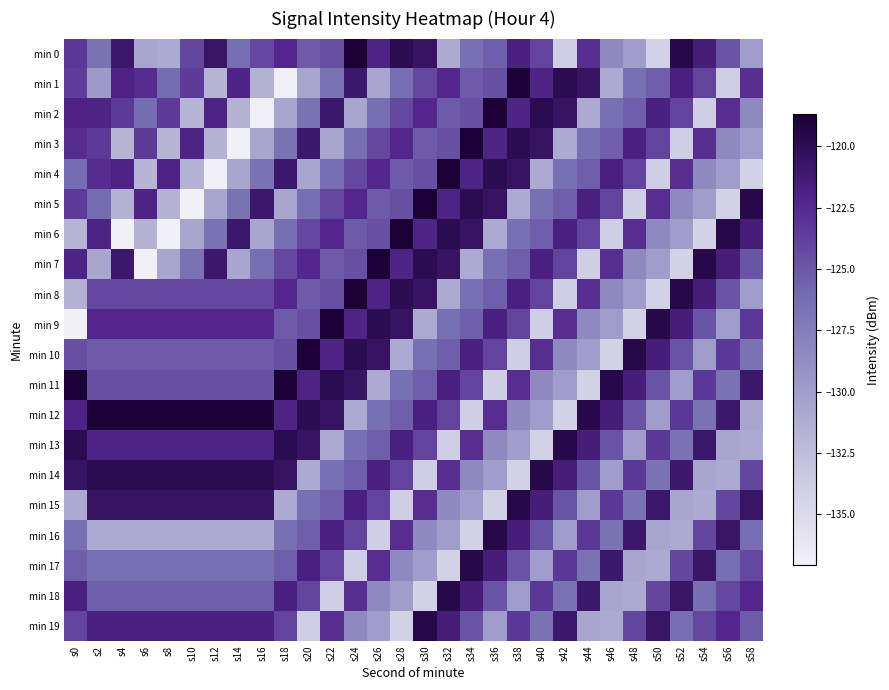

Reading left to right, what are all the values shown in this chart?

min 0: s0=-123.2	s2=-126.6	s4=-121.0	s6=-130.6	s8=-131.0	s10=-124.1	s12=-120.8	s14=-126.3	s16=-124.2	s18=-122.3	s20=-125.2	s22=-124.5	s24=-118.7	s26=-122.1	s28=-119.8	s30=-120.6	s32=-131.0	s34=-126.4	s36=-125.4	s38=-121.8	s40=-124.0	s42=-133.9	s44=-122.8	s46=-128.4	s48=-130.0	s50=-134.2	s52=-119.6	s54=-121.6	s56=-124.8	s58=-129.9
min 1: s0=-123.7	s2=-129.8	s4=-122.0	s6=-122.7	s8=-126.2	s10=-123.4	s12=-131.8	s14=-122.0	s16=-131.5	s18=-137.1	s20=-130.6	s22=-126.6	s24=-121.0	s26=-130.6	s28=-126.3	s30=-124.2	s32=-122.3	s34=-125.2	s36=-124.5	s38=-118.7	s40=-122.1	s42=-119.8	s44=-120.6	s46=-131.0	s48=-126.4	s50=-125.4	s52=-121.8	s54=-124.0	s56=-133.9	s58=-122.8
min 2: s0=-122.0	s2=-122.0	s4=-123.4	s6=-126.2	s8=-123.4	s10=-131.8	s12=-122.0	s14=-131.5	s16=-137.1	s18=-130.6	s20=-126.6	s22=-121.0	s24=-130.6	s26=-126.3	s28=-124.2	s30=-122.3	s32=-125.2	s34=-124.5	s36=-118.7	s38=-122.1	s40=-119.8	s42=-120.6	s44=-131.0	s46=-126.4	s48=-125.4	s50=-121.8	s52=-124.0	s54=-133.9	s56=-122.8	s58=-128.4
min 3: s0=-122.7	s2=-123.4	s4=-131.8	s6=-123.4	s8=-131.8	s10=-122.0	s12=-131.5	s14=-137.1	s16=-130.6	s18=-126.6	s20=-121.0	s22=-130.6	s24=-126.3	s26=-124.2	s28=-122.3	s30=-125.2	s32=-124.5	s34=-118.7	s36=-122.1	s38=-119.8	s40=-120.6	s42=-131.0	s44=-126.4	s46=-125.4	s48=-121.8	s50=-124.0	s52=-133.9	s54=-122.8	s56=-128.4	s58=-130.0
min 4: s0=-126.2	s2=-122.7	s4=-122.0	s6=-131.8	s8=-122.0	s10=-131.5	s12=-137.1	s14=-130.6	s16=-126.6	s18=-121.0	s20=-130.6	s22=-126.3	s24=-124.2	s26=-122.3	s28=-125.2	s30=-124.5	s32=-118.7	s34=-122.1	s36=-119.8	s38=-120.6	s40=-131.0	s42=-126.4	s44=-125.4	s46=-121.8	s48=-124.0	s50=-133.9	s52=-122.8	s54=-128.4	s56=-130.0	s58=-134.2
min 5: s0=-123.4	s2=-126.2	s4=-131.5	s6=-122.0	s8=-131.5	s10=-137.1	s12=-130.6	s14=-126.6	s16=-121.0	s18=-130.6	s20=-126.3	s22=-124.2	s24=-122.3	s26=-125.2	s28=-124.5	s30=-118.7	s32=-122.1	s34=-119.8	s36=-120.6	s38=-131.0	s40=-126.4	s42=-125.4	s44=-121.8	s46=-124.0	s48=-133.9	s50=-122.8	s52=-128.4	s54=-130.0	s56=-134.2	s58=-119.6
min 6: s0=-131.8	s2=-122.1	s4=-137.1	s6=-131.5	s8=-137.1	s10=-130.6	s12=-126.6	s14=-121.0	s16=-130.6	s18=-126.3	s20=-124.2	s22=-122.3	s24=-125.2	s26=-124.5	s28=-118.7	s30=-122.1	s32=-119.8	s34=-120.6	s36=-131.0	s38=-126.4	s40=-125.4	s42=-121.8	s44=-124.0	s46=-133.9	s48=-122.8	s50=-128.4	s52=-130.0	s54=-134.2	s56=-119.6	s58=-121.6
min 7: s0=-122.0	s2=-130.6	s4=-121.0	s6=-137.1	s8=-130.6	s10=-126.6	s12=-121.0	s14=-130.6	s16=-126.3	s18=-124.2	s20=-122.3	s22=-125.2	s24=-124.5	s26=-118.7	s28=-122.1	s30=-119.8	s32=-120.6	s34=-131.0	s36=-126.4	s38=-125.4	s40=-121.8	s42=-124.0	s44=-133.9	s46=-122.8	s48=-128.4	s50=-130.0	s52=-134.2	s54=-119.6	s56=-121.6	s58=-124.8
min 8: s0=-131.5	s2=-124.2	s4=-124.2	s6=-124.2	s8=-124.2	s10=-124.2	s12=-124.2	s14=-124.2	s16=-124.2	s18=-122.3	s20=-125.2	s22=-124.5	s24=-118.7	s26=-122.1	s28=-119.8	s30=-120.6	s32=-131.0	s34=-126.4	s36=-125.4	s38=-121.8	s40=-124.0	s42=-133.9	s44=-122.8	s46=-128.4	s48=-130.0	s50=-134.2	s52=-119.6	s54=-121.6	s56=-124.8	s58=-129.9
min 9: s0=-137.1	s2=-122.3	s4=-122.3	s6=-122.3	s8=-122.3	s10=-122.3	s12=-122.3	s14=-122.3	s16=-122.3	s18=-125.2	s20=-124.5	s22=-118.7	s24=-122.1	s26=-119.8	s28=-120.6	s30=-131.0	s32=-126.4	s34=-125.4	s36=-121.8	s38=-124.0	s40=-133.9	s42=-122.8	s44=-128.4	s46=-130.0	s48=-134.2	s50=-119.6	s52=-121.6	s54=-124.8	s56=-129.9	s58=-123.2
min 10: s0=-124.5	s2=-125.2	s4=-125.2	s6=-125.2	s8=-125.2	s10=-125.2	s12=-125.2	s14=-125.2	s16=-125.2	s18=-124.5	s20=-118.7	s22=-122.1	s24=-119.8	s26=-120.6	s28=-131.0	s30=-126.4	s32=-125.4	s34=-121.8	s36=-124.0	s38=-133.9	s40=-122.8	s42=-128.4	s44=-130.0	s46=-134.2	s48=-119.6	s50=-121.6	s52=-124.8	s54=-129.9	s56=-123.2	s58=-126.6
min 11: s0=-118.7	s2=-124.5	s4=-124.5	s6=-124.5	s8=-124.5	s10=-124.5	s12=-124.5	s14=-124.5	s16=-124.5	s18=-118.7	s20=-122.1	s22=-119.8	s24=-120.6	s26=-131.0	s28=-126.4	s30=-125.4	s32=-121.8	s34=-124.0	s36=-133.9	s38=-122.8	s40=-128.4	s42=-130.0	s44=-134.2	s46=-119.6	s48=-121.6	s50=-124.8	s52=-129.9	s54=-123.2	s56=-126.6	s58=-121.0
min 12: s0=-122.1	s2=-118.7	s4=-118.7	s6=-118.7	s8=-118.7	s10=-118.7	s12=-118.7	s14=-118.7	s16=-118.7	s18=-122.1	s20=-119.8	s22=-120.6	s24=-131.0	s26=-126.4	s28=-125.4	s30=-121.8	s32=-124.0	s34=-133.9	s36=-122.8	s38=-128.4	s40=-130.0	s42=-134.2	s44=-119.6	s46=-121.6	s48=-124.8	s50=-129.9	s52=-123.2	s54=-126.6	s56=-121.0	s58=-130.6
min 13: s0=-119.8	s2=-122.1	s4=-122.1	s6=-122.1	s8=-122.1	s10=-122.1	s12=-122.1	s14=-122.1	s16=-122.1	s18=-119.8	s20=-120.6	s22=-131.0	s24=-126.4	s26=-125.4	s28=-121.8	s30=-124.0	s32=-133.9	s34=-122.8	s36=-128.4	s38=-130.0	s40=-134.2	s42=-119.6	s44=-121.6	s46=-124.8	s48=-129.9	s50=-123.2	s52=-126.6	s54=-121.0	s56=-130.6	s58=-131.0
min 14: s0=-120.6	s2=-119.8	s4=-119.8	s6=-119.8	s8=-119.8	s10=-119.8	s12=-119.8	s14=-119.8	s16=-119.8	s18=-120.6	s20=-131.0	s22=-126.4	s24=-125.4	s26=-121.8	s28=-124.0	s30=-133.9	s32=-122.8	s34=-128.4	s36=-130.0	s38=-134.2	s40=-119.6	s42=-121.6	s44=-124.8	s46=-129.9	s48=-123.2	s50=-126.6	s52=-121.0	s54=-130.6	s56=-131.0	s58=-124.1
min 15: s0=-131.0	s2=-120.6	s4=-120.6	s6=-120.6	s8=-120.6	s10=-120.6	s12=-120.6	s14=-120.6	s16=-120.6	s18=-131.0	s20=-126.4	s22=-125.4	s24=-121.8	s26=-124.0	s28=-133.9	s30=-122.8	s32=-128.4	s34=-130.0	s36=-134.2	s38=-119.6	s40=-121.6	s42=-124.8	s44=-129.9	s46=-123.2	s48=-126.6	s50=-121.0	s52=-130.6	s54=-131.0	s56=-124.1	s58=-120.8
min 16: s0=-126.4	s2=-131.0	s4=-131.0	s6=-131.0	s8=-131.0	s10=-131.0	s12=-131.0	s14=-131.0	s16=-131.0	s18=-126.4	s20=-125.4	s22=-121.8	s24=-124.0	s26=-133.9	s28=-122.8	s30=-128.4	s32=-130.0	s34=-134.2	s36=-119.6	s38=-121.6	s40=-124.8	s42=-129.9	s44=-123.2	s46=-126.6	s48=-121.0	s50=-130.6	s52=-131.0	s54=-124.1	s56=-120.8	s58=-126.3
min 17: s0=-125.4	s2=-126.4	s4=-126.4	s6=-126.4	s8=-126.4	s10=-126.4	s12=-126.4	s14=-126.4	s16=-126.4	s18=-125.4	s20=-121.8	s22=-124.0	s24=-133.9	s26=-122.8	s28=-128.4	s30=-130.0	s32=-134.2	s34=-119.6	s36=-121.6	s38=-124.8	s40=-129.9	s42=-123.2	s44=-126.6	s46=-121.0	s48=-130.6	s50=-131.0	s52=-124.1	s54=-120.8	s56=-126.3	s58=-124.2
min 18: s0=-121.8	s2=-125.4	s4=-125.4	s6=-125.4	s8=-125.4	s10=-125.4	s12=-125.4	s14=-125.4	s16=-125.4	s18=-121.8	s20=-124.0	s22=-133.9	s24=-122.8	s26=-128.4	s28=-130.0	s30=-134.2	s32=-119.6	s34=-121.6	s36=-124.8	s38=-129.9	s40=-123.2	s42=-126.6	s44=-121.0	s46=-130.6	s48=-131.0	s50=-124.1	s52=-120.8	s54=-126.3	s56=-124.2	s58=-122.3
min 19: s0=-124.0	s2=-121.8	s4=-121.8	s6=-121.8	s8=-121.8	s10=-121.8	s12=-121.8	s14=-121.8	s16=-121.8	s18=-124.0	s20=-133.9	s22=-122.8	s24=-128.4	s26=-130.0	s28=-134.2	s30=-119.6	s32=-121.6	s34=-124.8	s36=-129.9	s38=-123.2	s40=-126.6	s42=-121.0	s44=-130.6	s46=-131.0	s48=-124.1	s50=-120.8	s52=-126.3	s54=-124.2	s56=-122.3	s58=-125.2